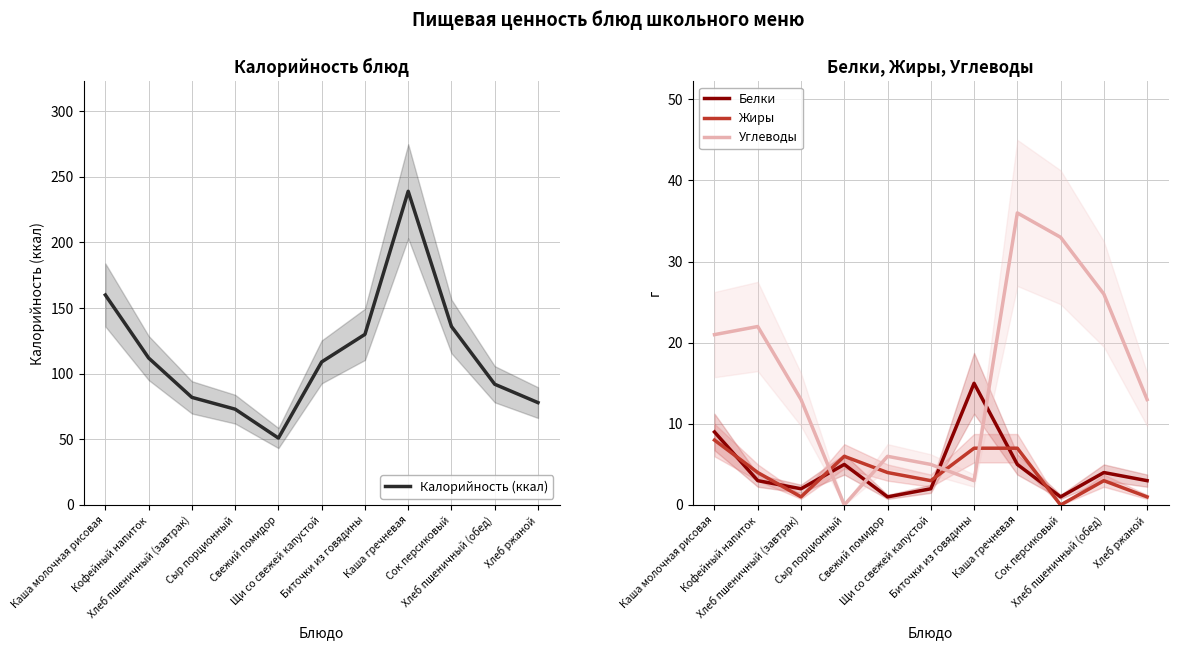

Reading left to right, what are all the values shown in this chart?

Калорийность (ккал): 160	112	82	73	51	109	130	239	136	92	78
Белки: 9	3	2	5	1	2	15	5	1	4	3
Жиры: 8	4	1	6	4	3	7	7	0	3	1
Углеводы: 21	22	13	0	6	5	3	36	33	26	13